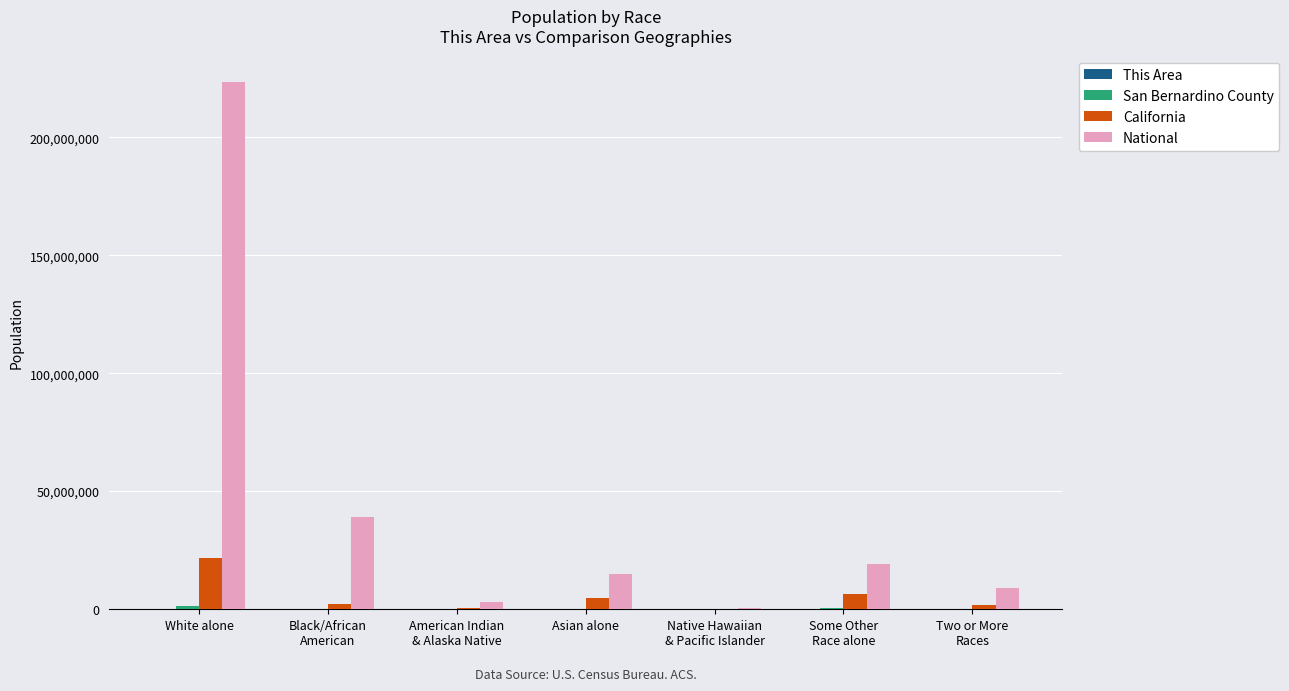

Which series has the largest total across all categories?

National